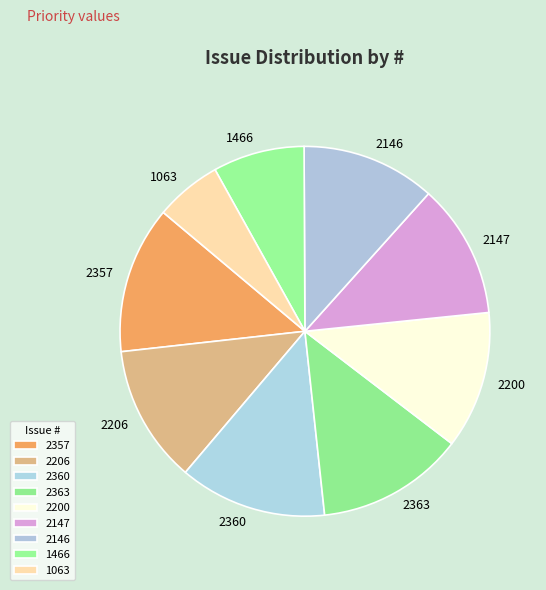

Which category has the smallest portion of the pie?

1063